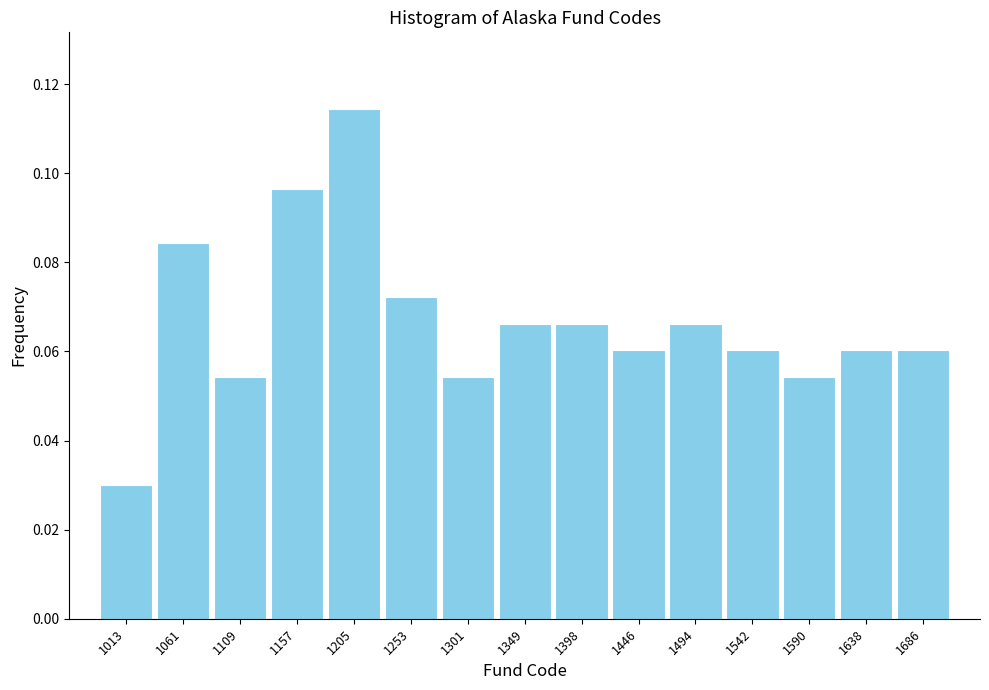

Which label corresponds to the largest value in the chart?

1205